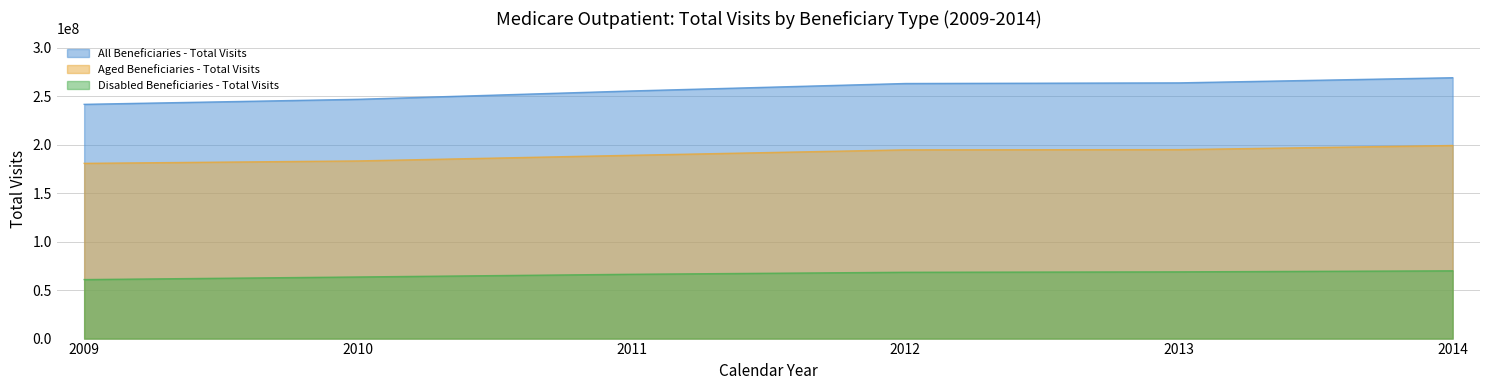

Is the value of All Beneficiaries - Total Visits at 2014 greater than the value of Aged Beneficiaries - Total Visits at 2014?

Yes